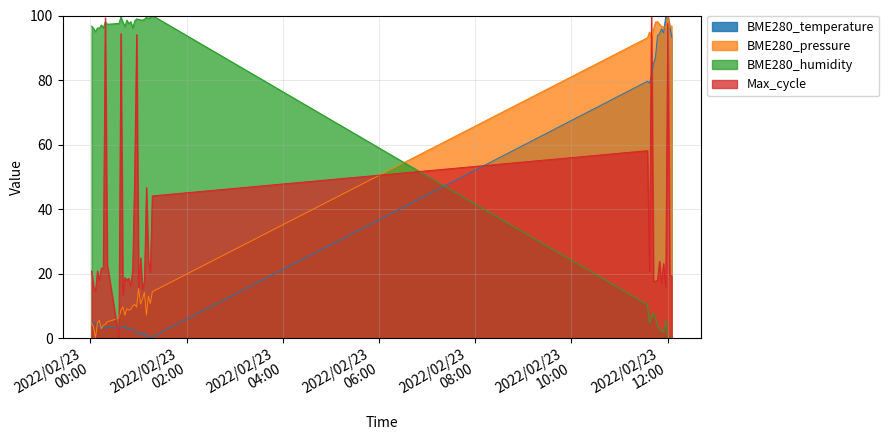

How many times do BME280_temperature and BME280_humidity cross each other?

1